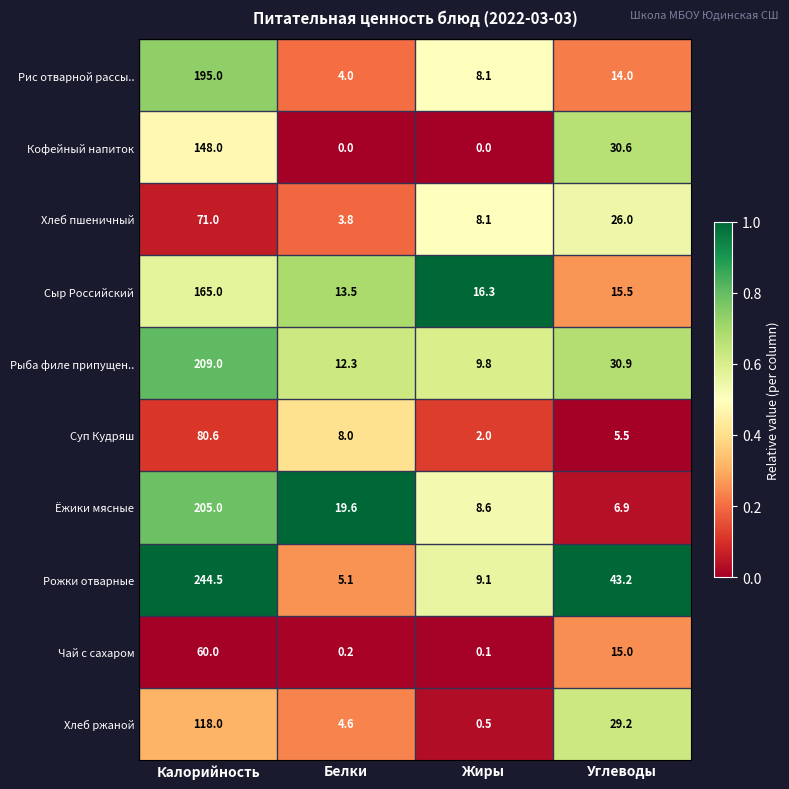

What is the highest value of the Кофейный напиток series?

148.0